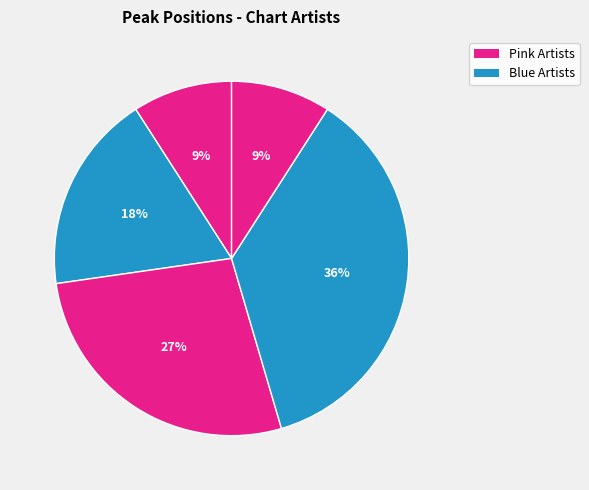

How many slices are in this pie chart?

5